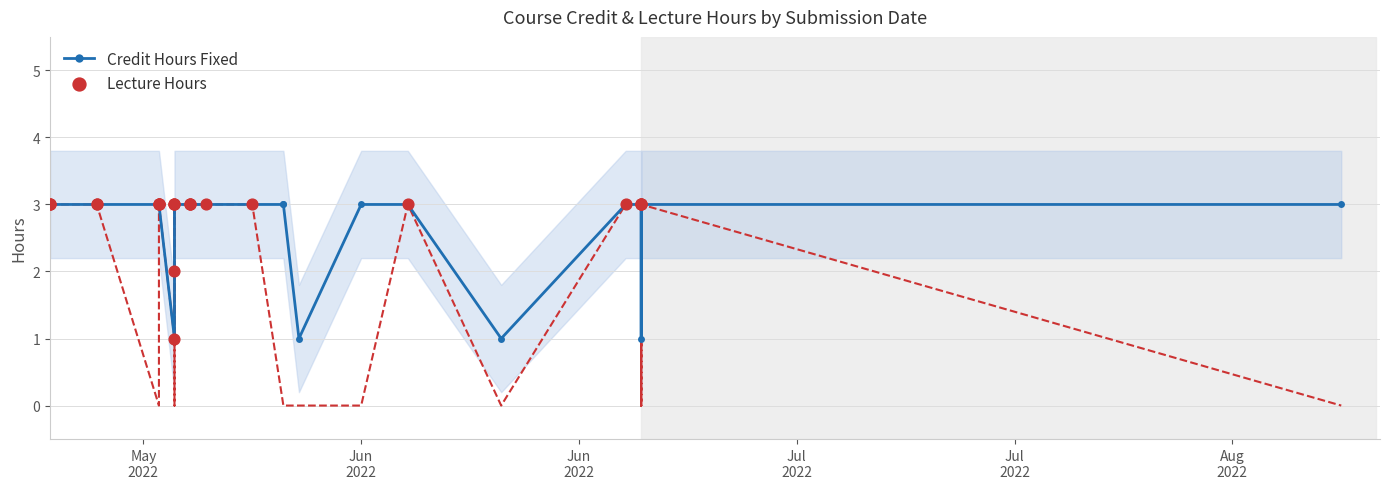

Which series contains the lowest Y value?

Lecture Hours